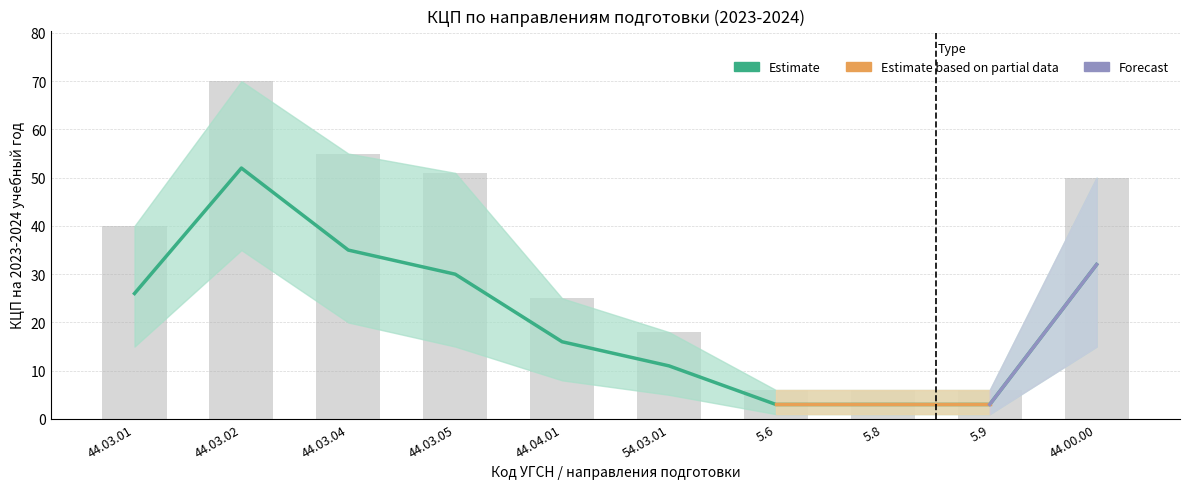

How many groups of bars are there?

10